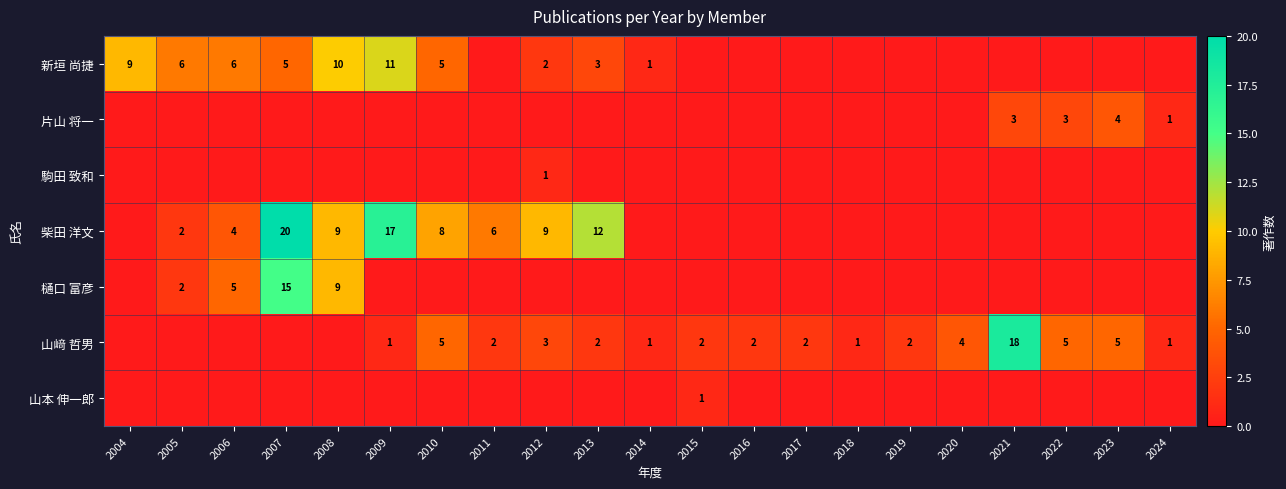

The 山﨑 哲男 series shows 2 at 2010. True or false?

False